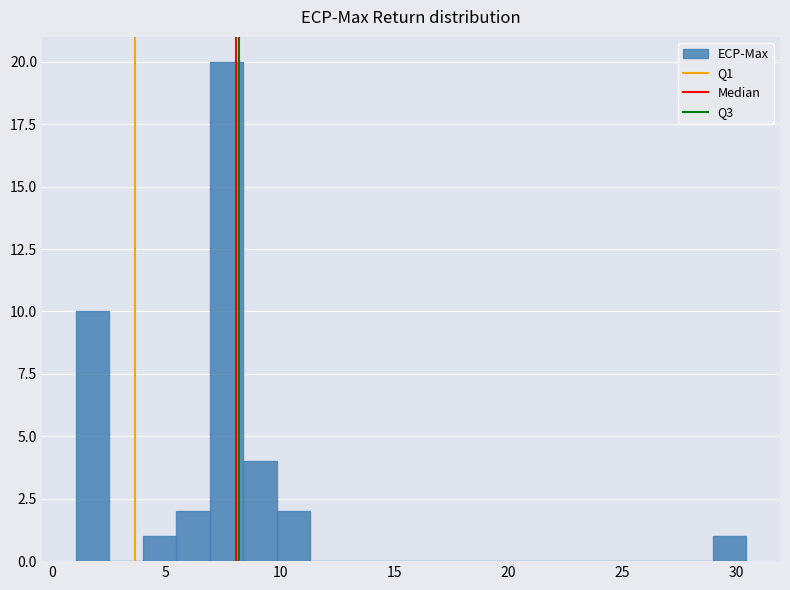

Read against the x-axis, roughly where is the centre of the tallest bar?

7.5